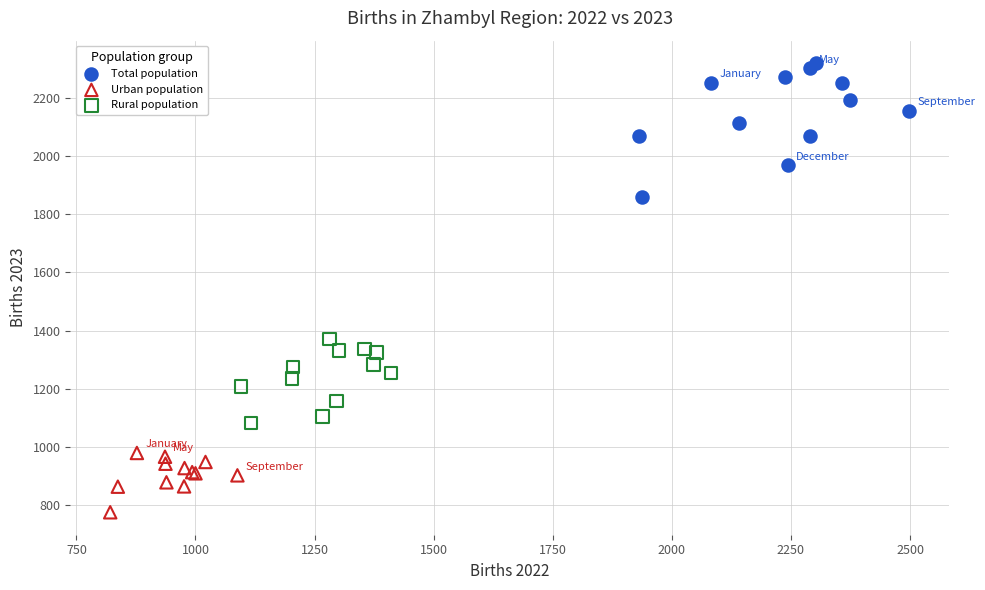

Which series contains the lowest Y value?

Urban population